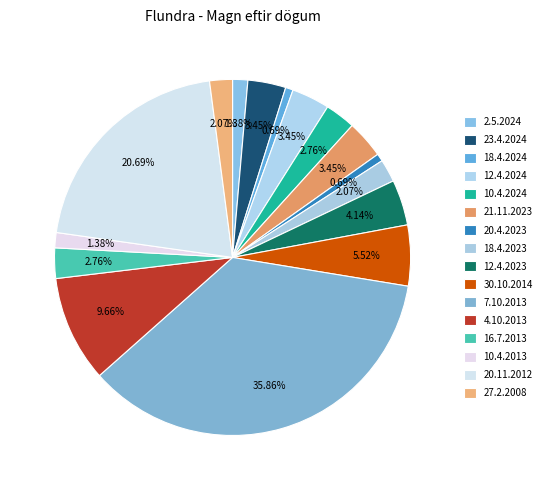

What portion of the pie excludes 30.10.2014?

94.5%